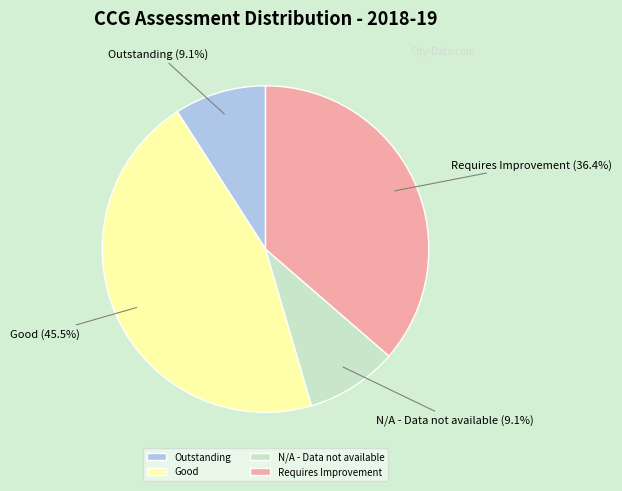

Is there a majority slice in this chart?

No